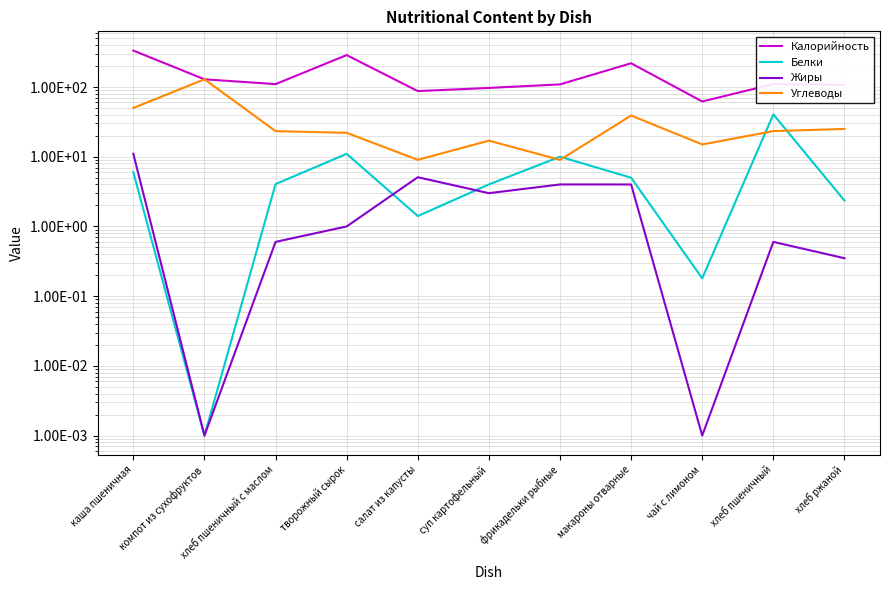

At which label is Белки closest to 20?

творожный сырок